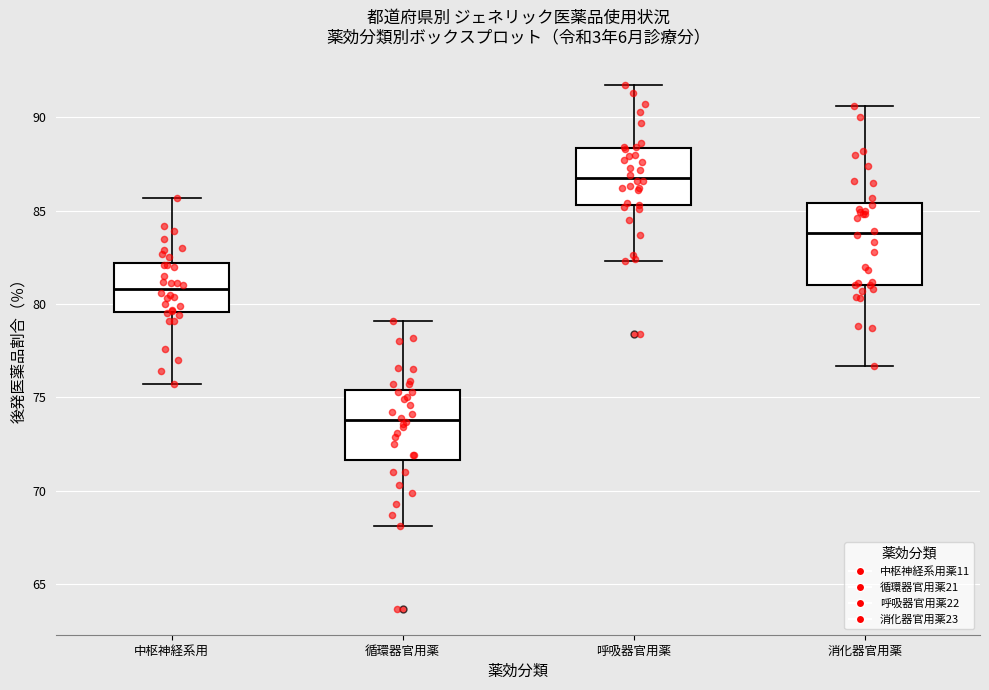

Reading left to right, transcribe this box plot: for each box, give where its median line is, the range the box spans, and where its two whiskers end, as read against the y-axis. The values are not printed on the chart, so give them approximately, as read against the axis.

中枢神経系用: median 81.0, box 79.5 to 82.0, whiskers 75.5 to 85.5
循環器官用薬: median 74.0, box 71.5 to 75.5, whiskers 68.0 to 79.0
呼吸器官用薬: median 87.0, box 85.5 to 88.5, whiskers 82.5 to 91.5
消化器官用薬: median 84.0, box 81.0 to 85.5, whiskers 76.5 to 90.5